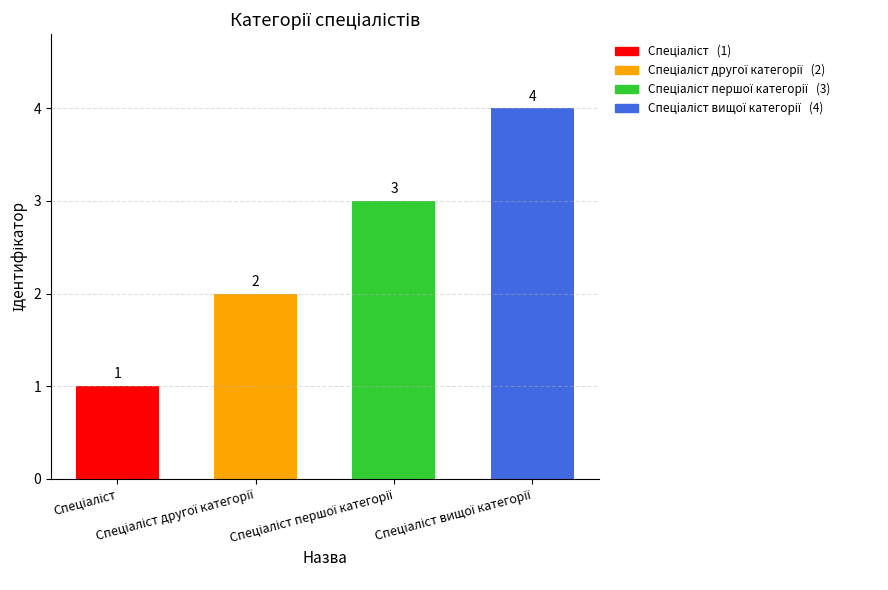

What is the greatest value displayed?

4